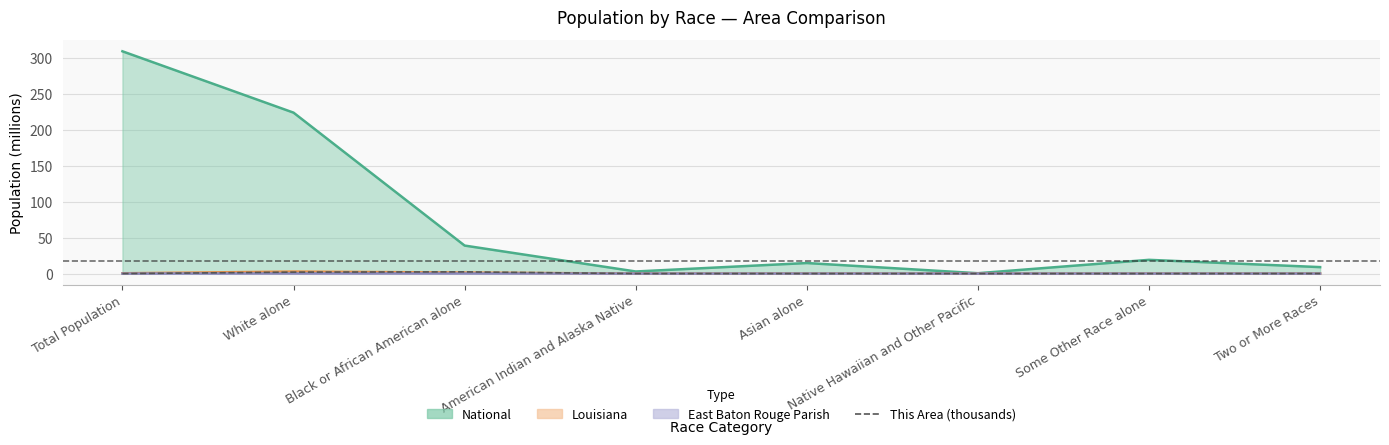

Is it true that the value at Two or More Races is 0.0?

False